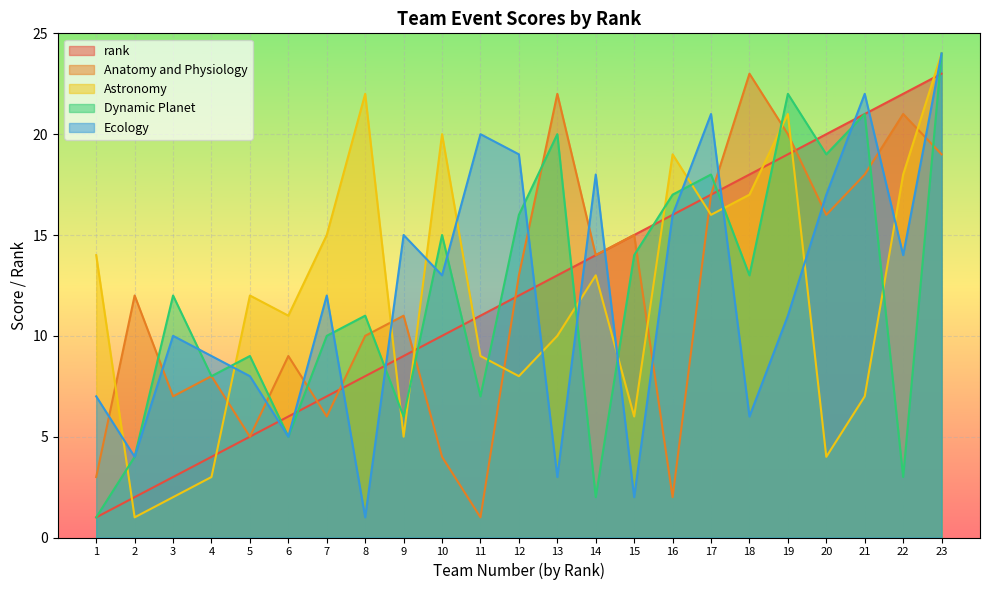

Reading right to left, list all the values displayed in this chart.

rank: 23	22	21	20	19	18	17	16	15	14	13	12	11	10	9	8	7	6	5	4	3	2	1
Anatomy and Physiology: 19	21	18	16	20	23	17	2	15	14	22	13	1	4	11	10	6	9	5	8	7	12	3
Astronomy: 24	18	7	4	21	17	16	19	6	13	10	8	9	20	5	22	15	11	12	3	2	1	14
Dynamic Planet: 24	3	21	19	22	13	18	17	14	2	20	16	7	15	6	11	10	5	9	8	12	4	1
Ecology: 24	14	22	17	11	6	21	16	2	18	3	19	20	13	15	1	12	5	8	9	10	4	7